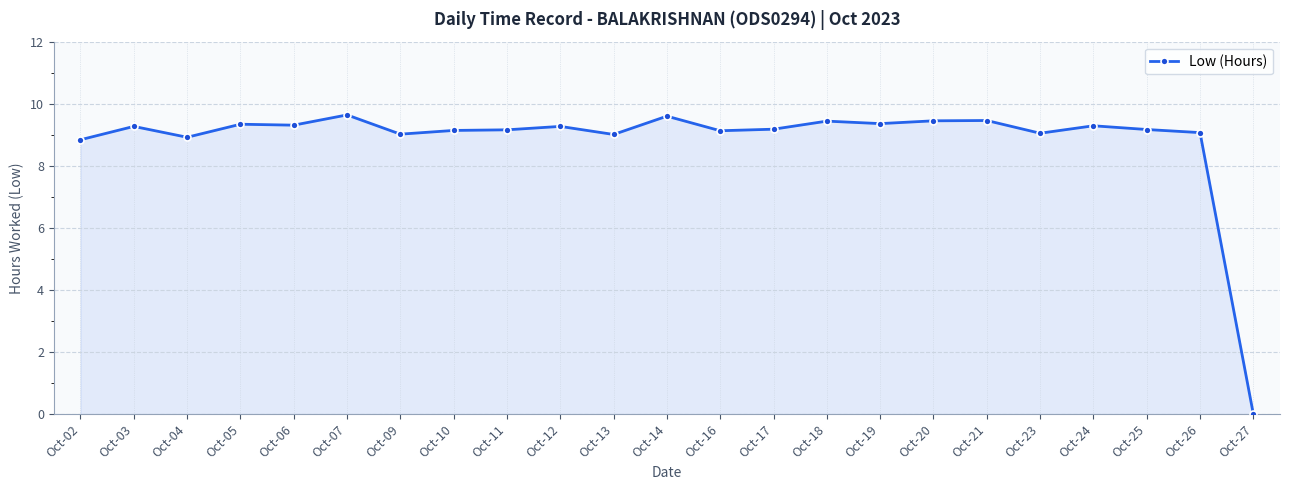

Between Oct-17 and Oct-09, which is larger?

Oct-17